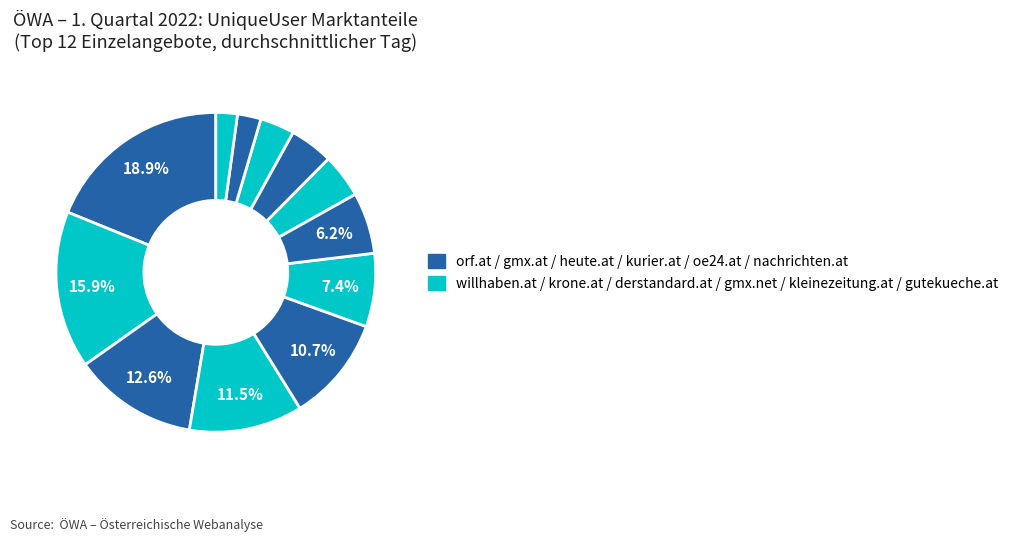

Count the number of slices in the pie.

12